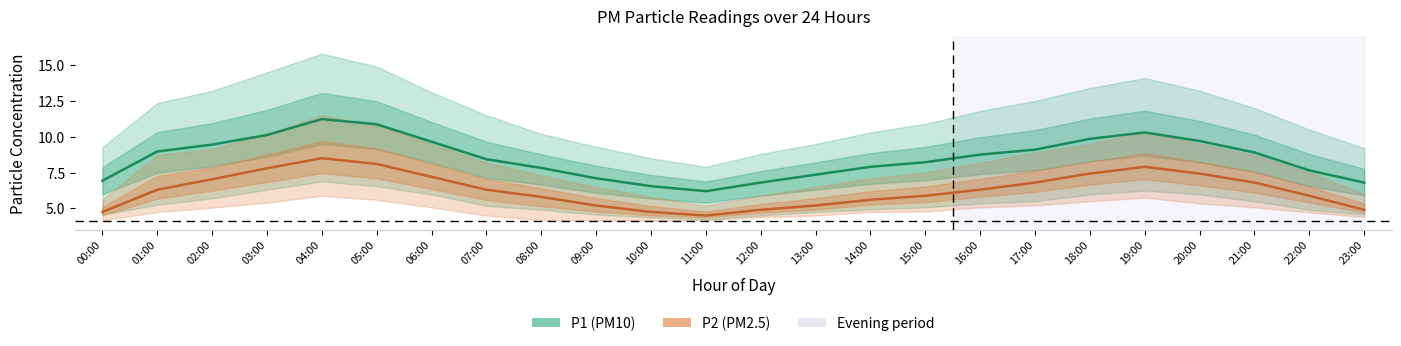

Rank the series by their average value, from lowest to highest.

P2 (PM2.5), P1 (PM10)